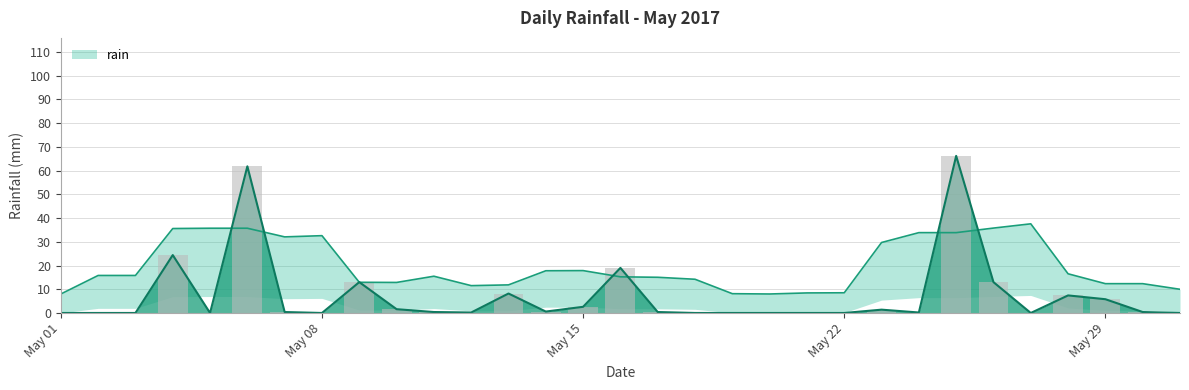

What is the sum of all values?

227.0